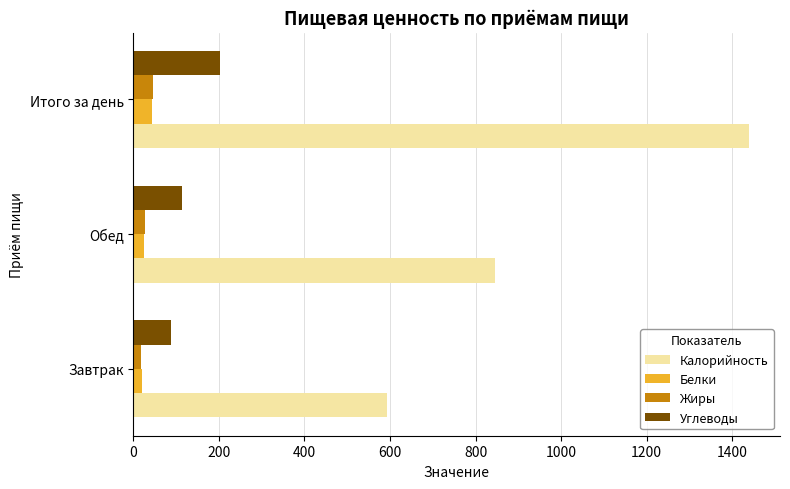

The value of Калорийность at Обед is 846.5. True or false?

True